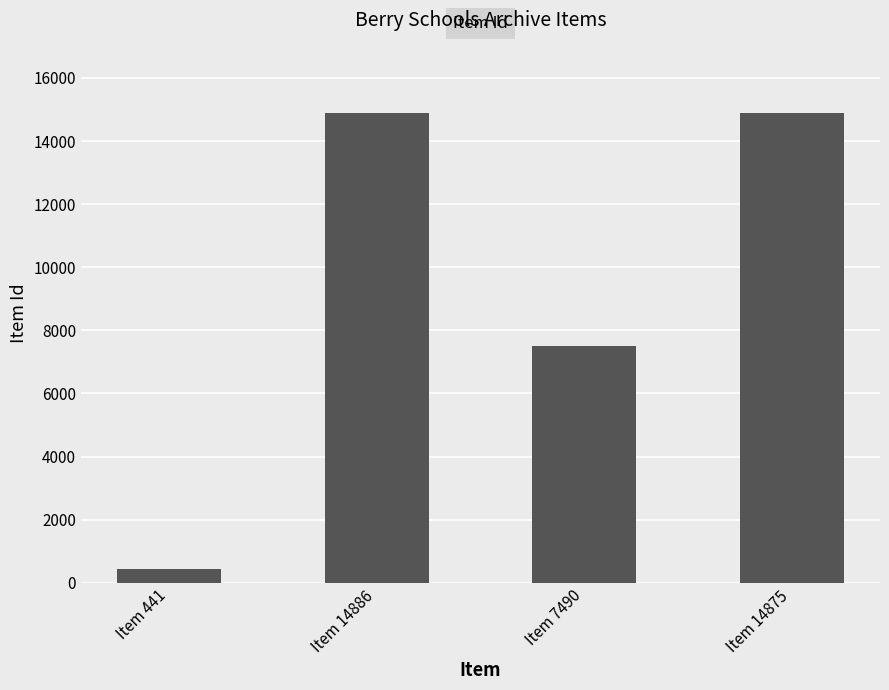

What is the sum of the values at Item 14886 and Item 441?

15327